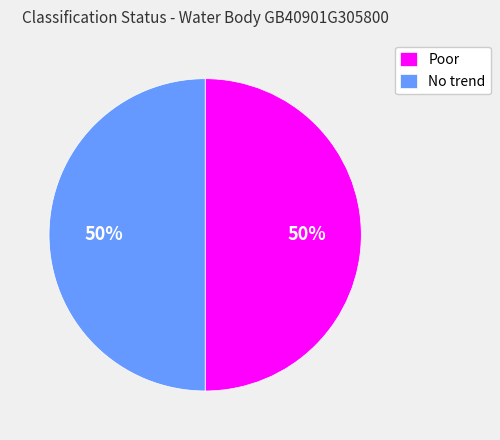

What is the ratio of the value at No trend to the value at Poor?

1.0